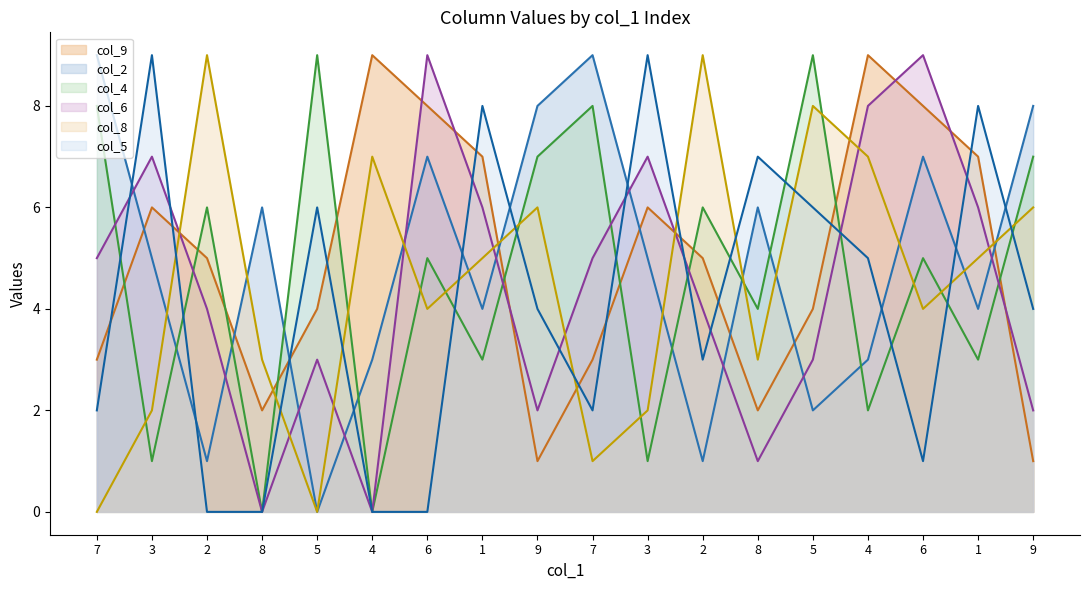

True or false: col_4 has a value of 1 at 3.

True